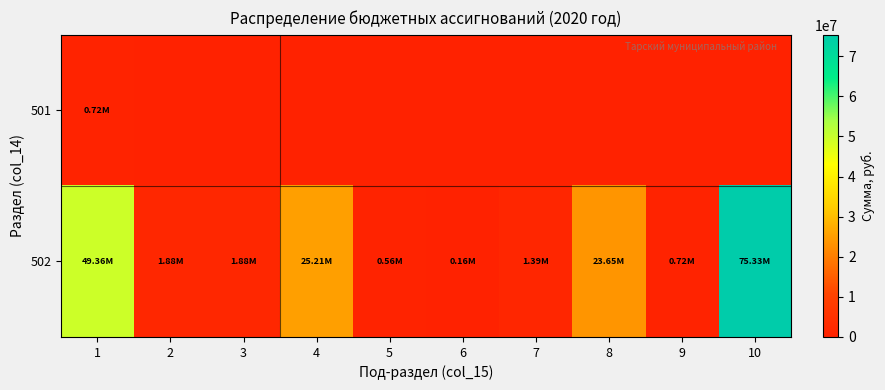

Rank the series at 9 from lowest to highest value.

501, 502